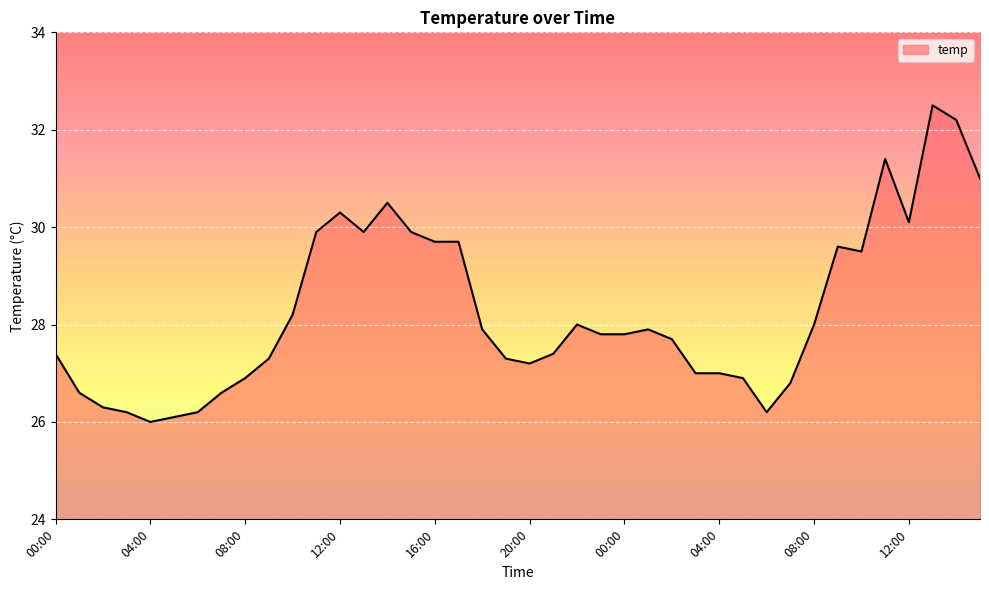

What is the difference between the maximum and minimum values?

6.5